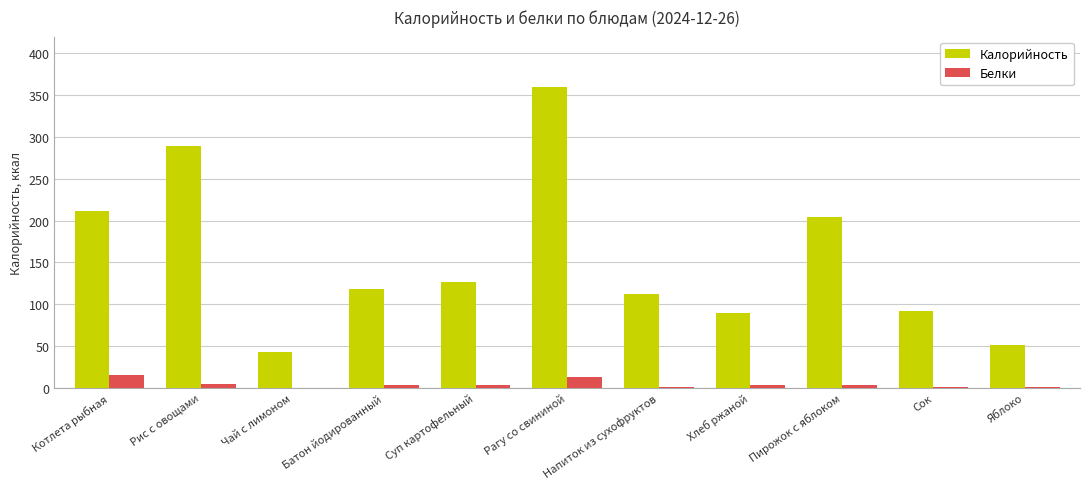

How many groups of bars are there?

11